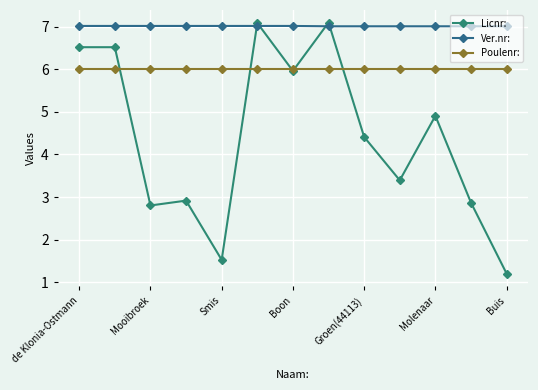

What is the maximum value for Licnr:?

7.1